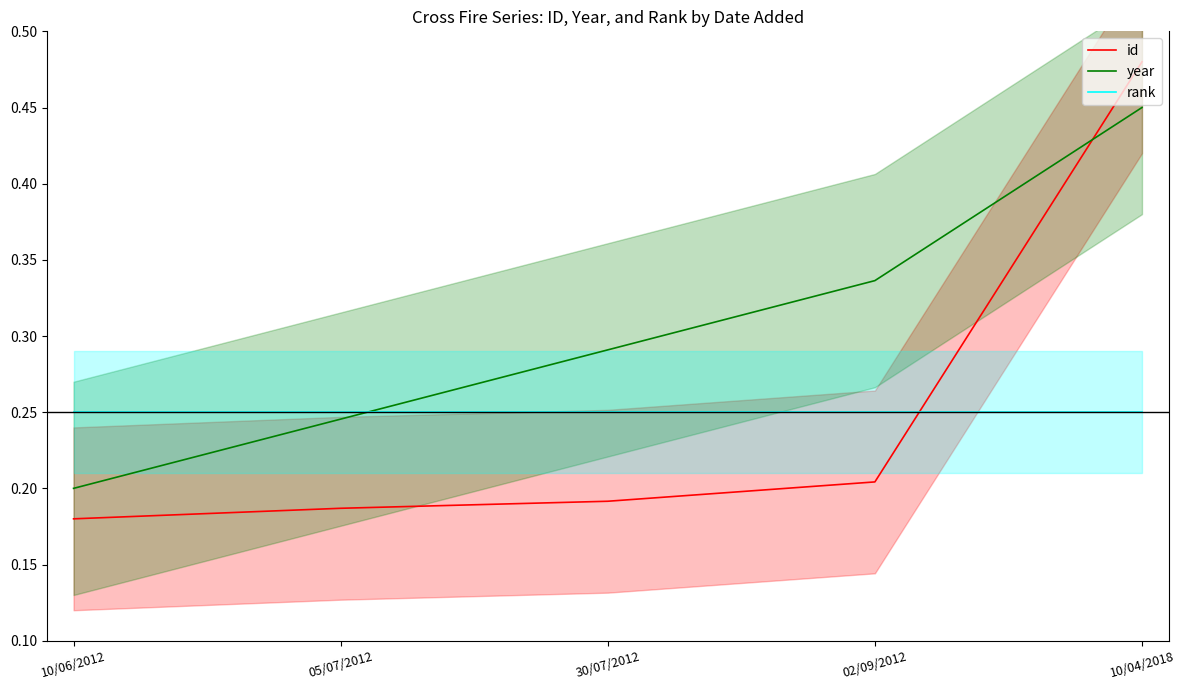

True or false: year has more than 1 points higher than both neighbors.

False